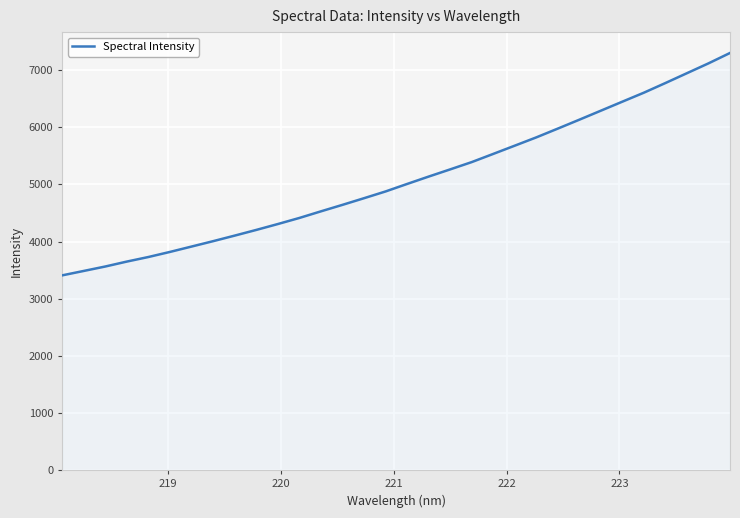

What is the minimum value shown in the chart?

3409.4